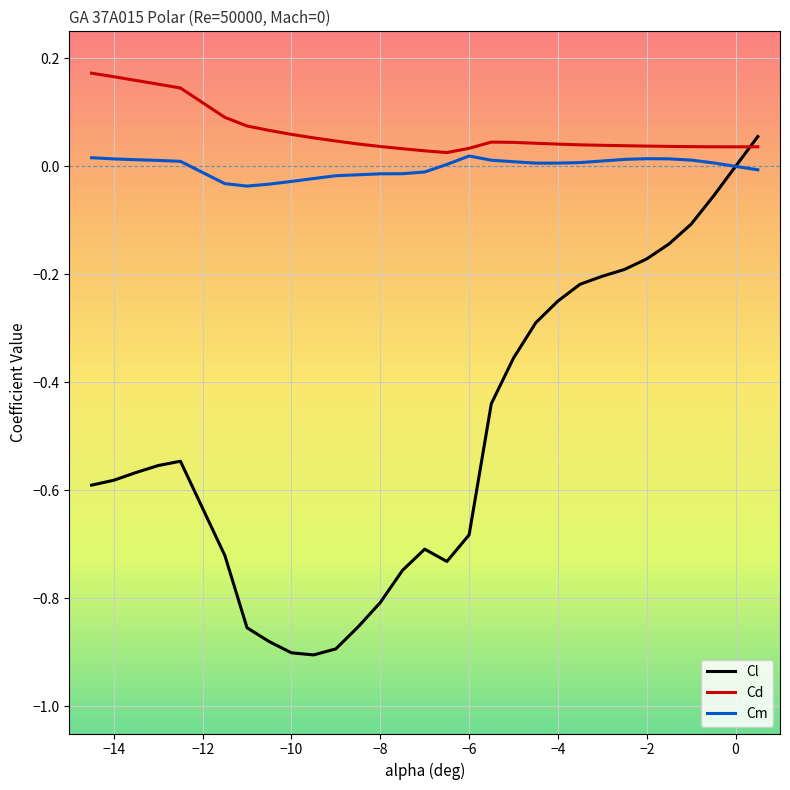

Which series has the widest spread of values?

Cl